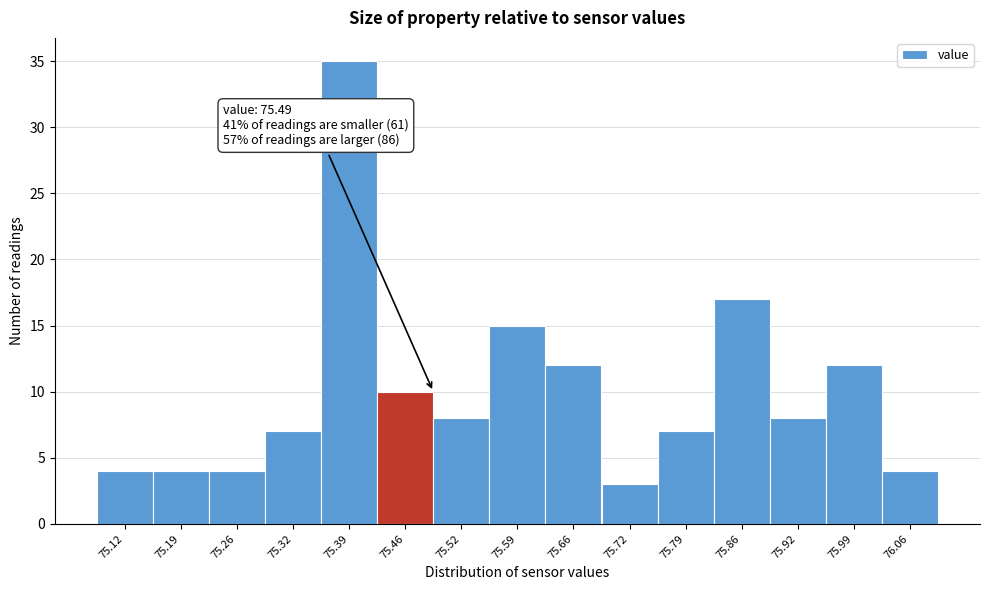

Which range on the x-axis has the tallest bar?

75.36 to 75.42